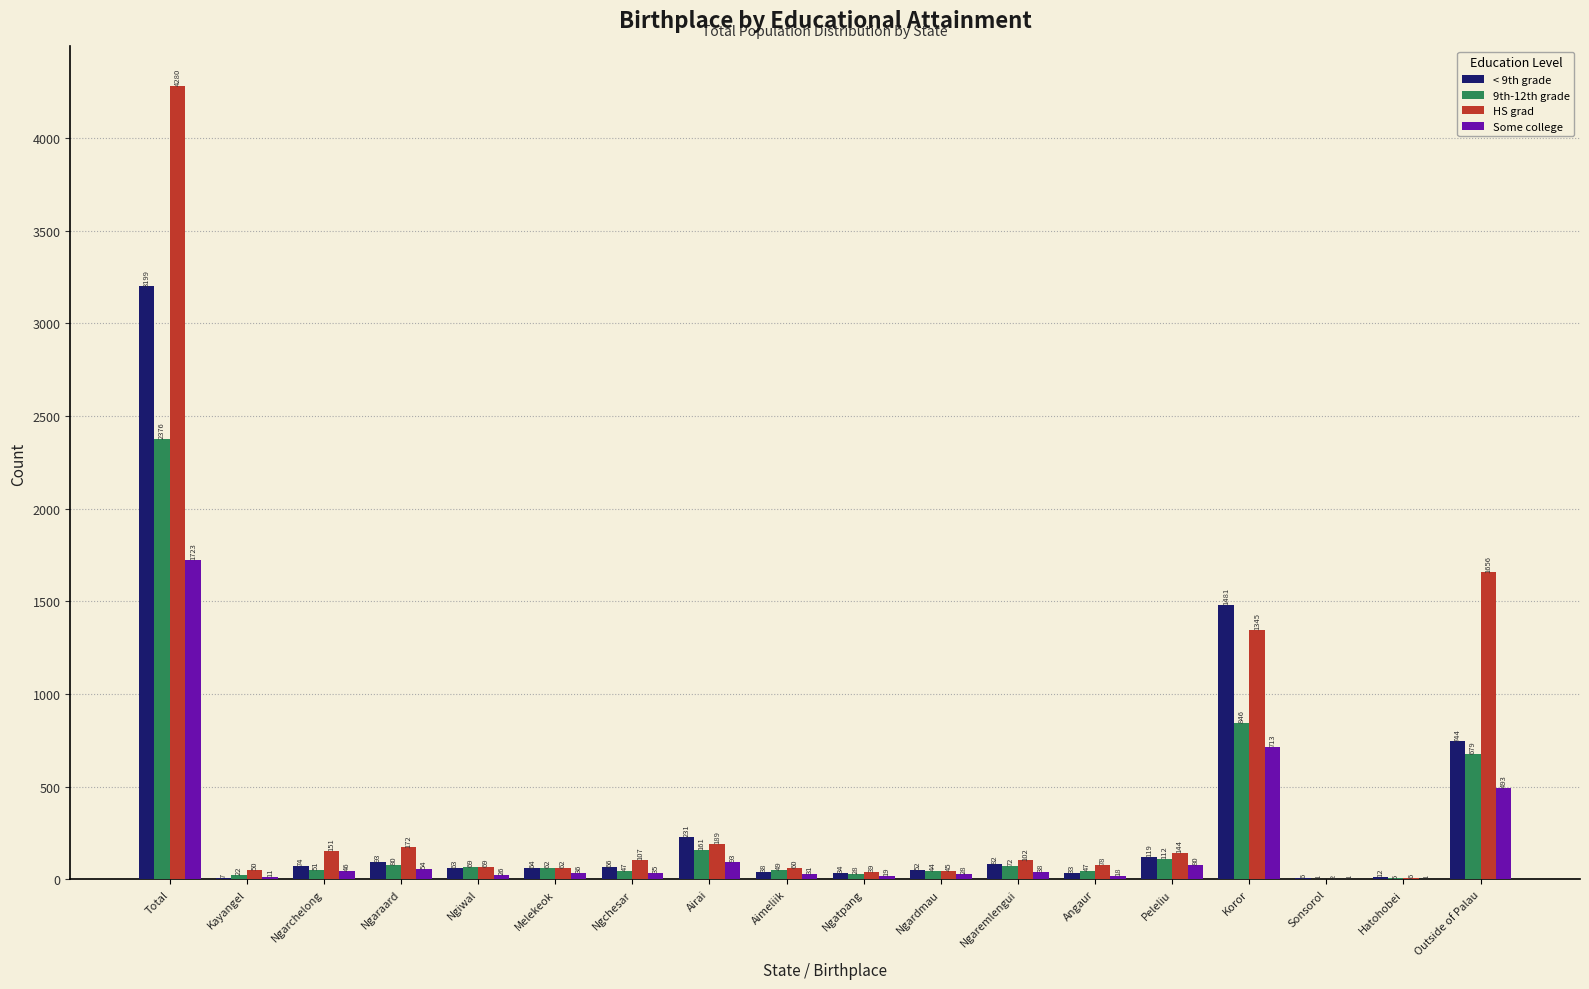

Count the number of data series in this chart.

4